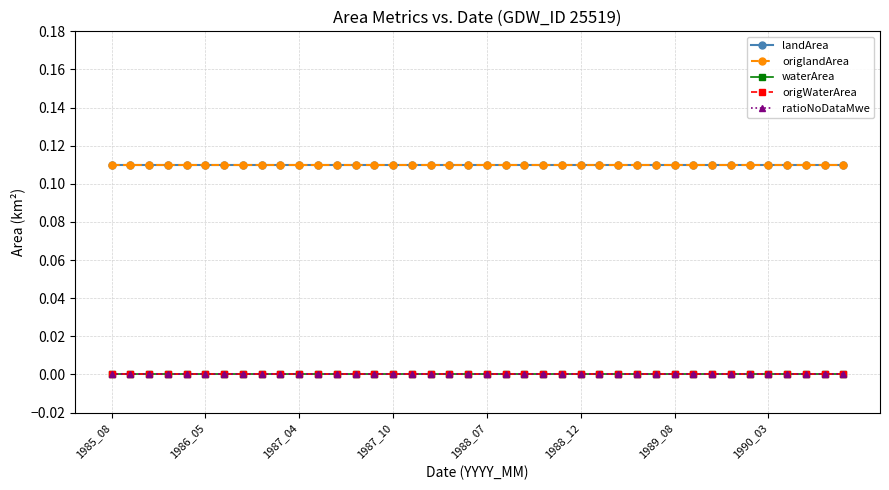

Does the chart have visible grid lines?

Yes